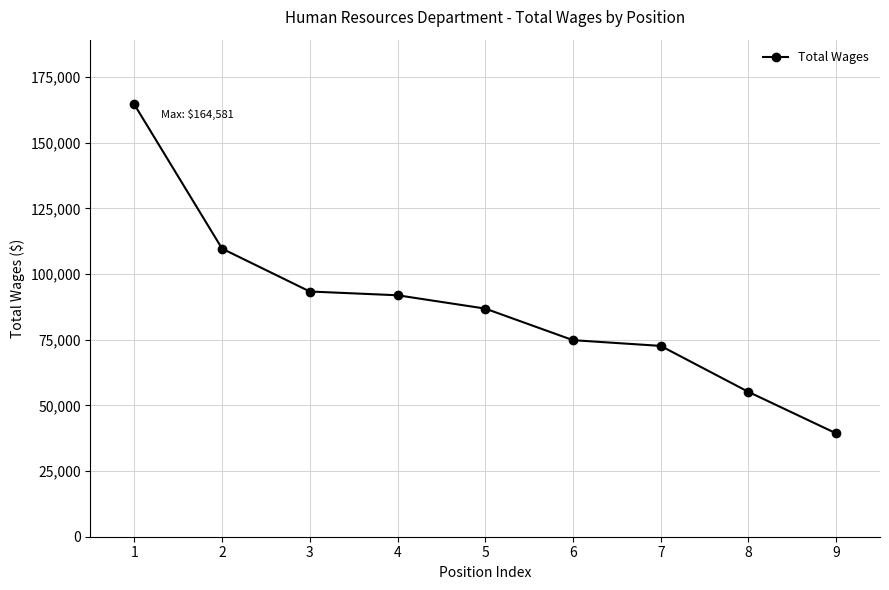

True or false: there are more than 1 points higher than both neighbors.

False